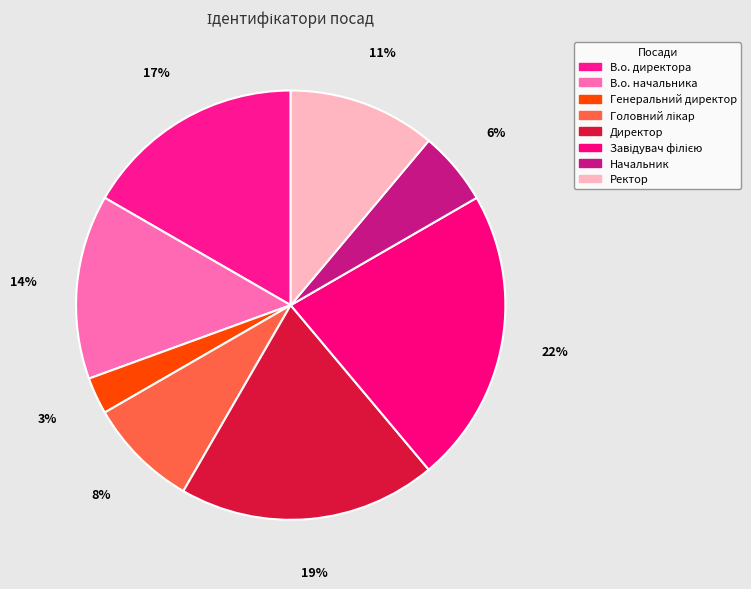

To the nearest percent, what is the difference between the Начальник and В.о. директора slice percentages?

11%